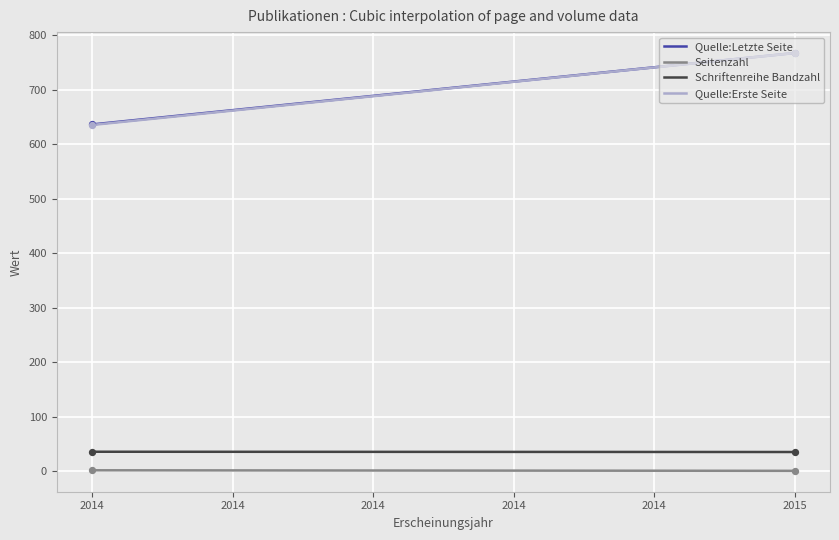

True or false: Quelle:Erste Seite and Seitenzahl cross at least once.

False